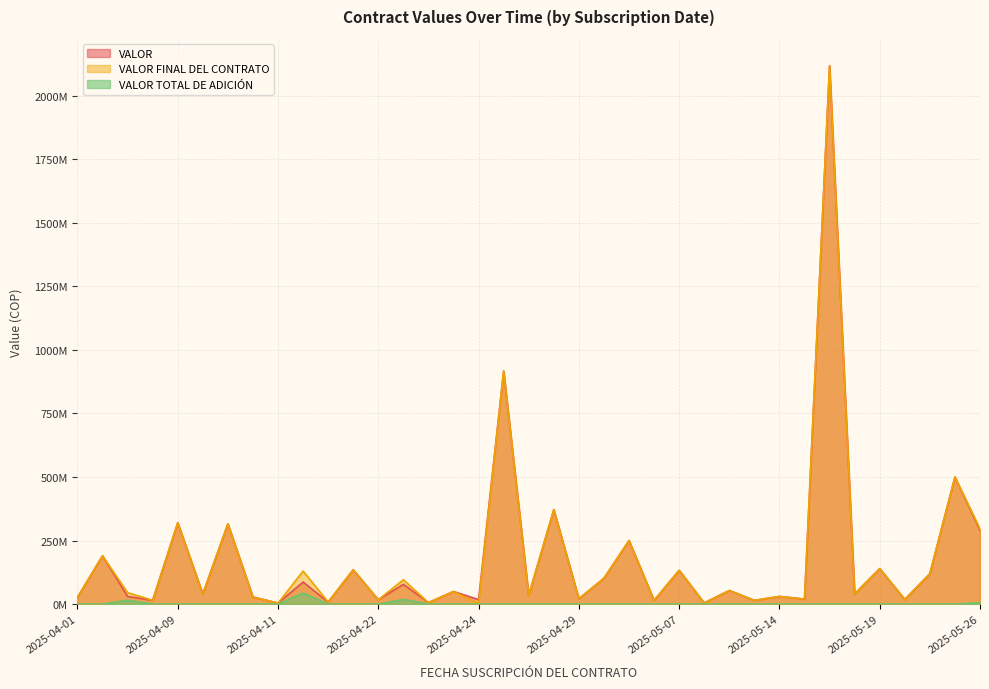

What is the sum of the VALOR FINAL DEL CONTRATO values at 2025-05-14 and 2025-04-29?

50989062